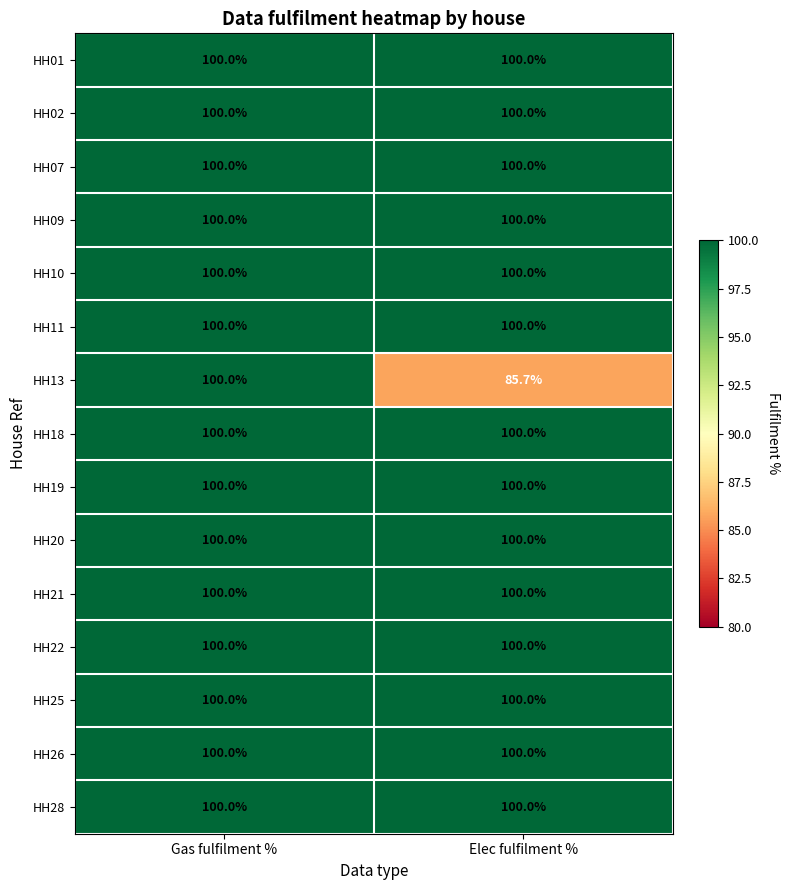

What is the greatest value displayed?

100.0